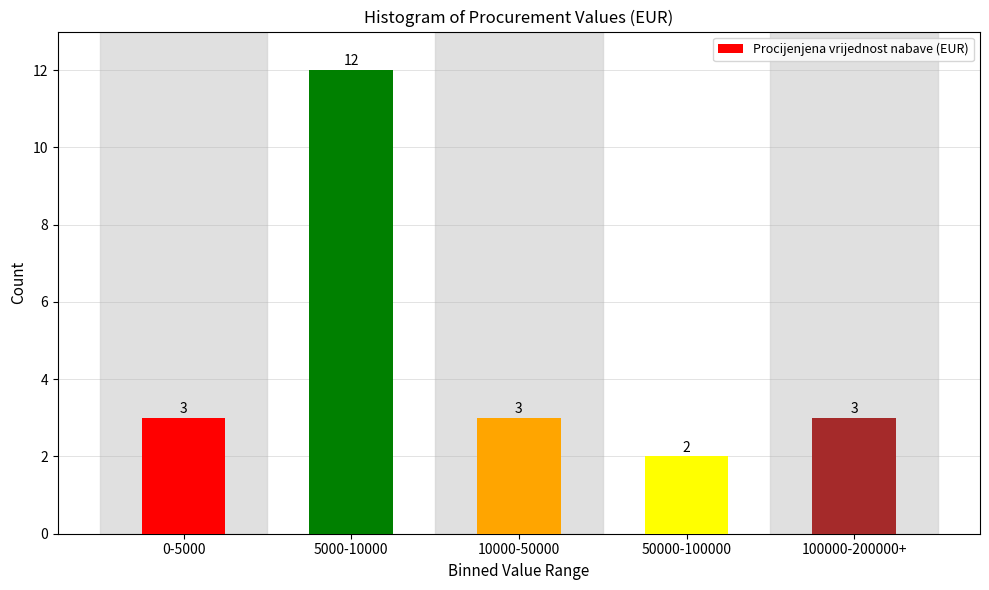

Reading left to right, extract all data points from this chart.

3	12	3	2	3